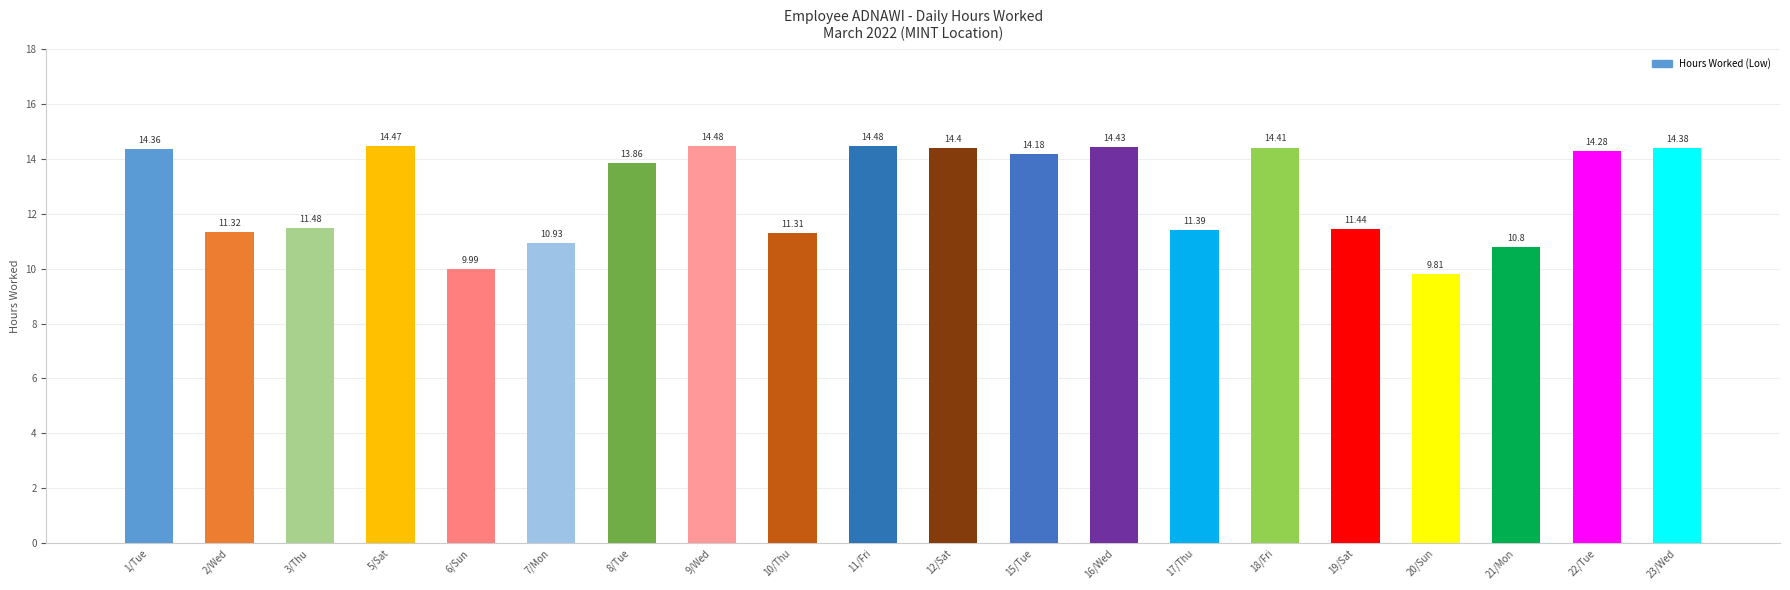

The chart shows a value of 17.2 at 19/Sat. True or false?

False